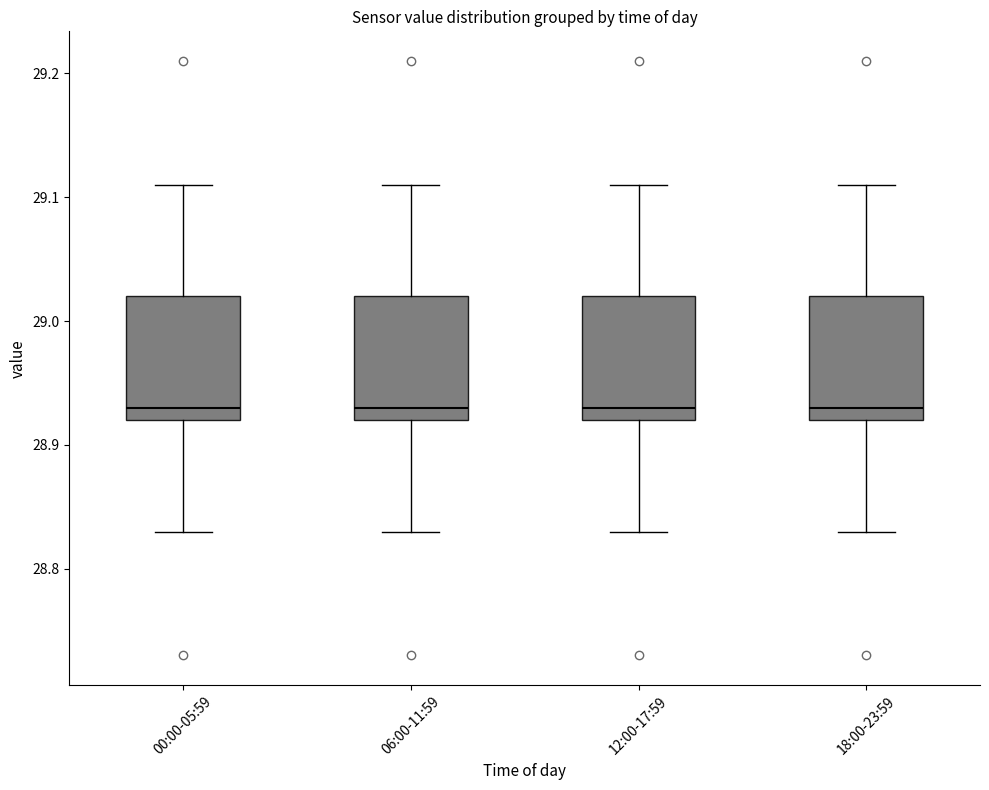

Where is the upper edge of the box for 06:00-11:59 on the y-axis? The values are not printed on the chart, so give them approximately, as read against the axis.

29.02